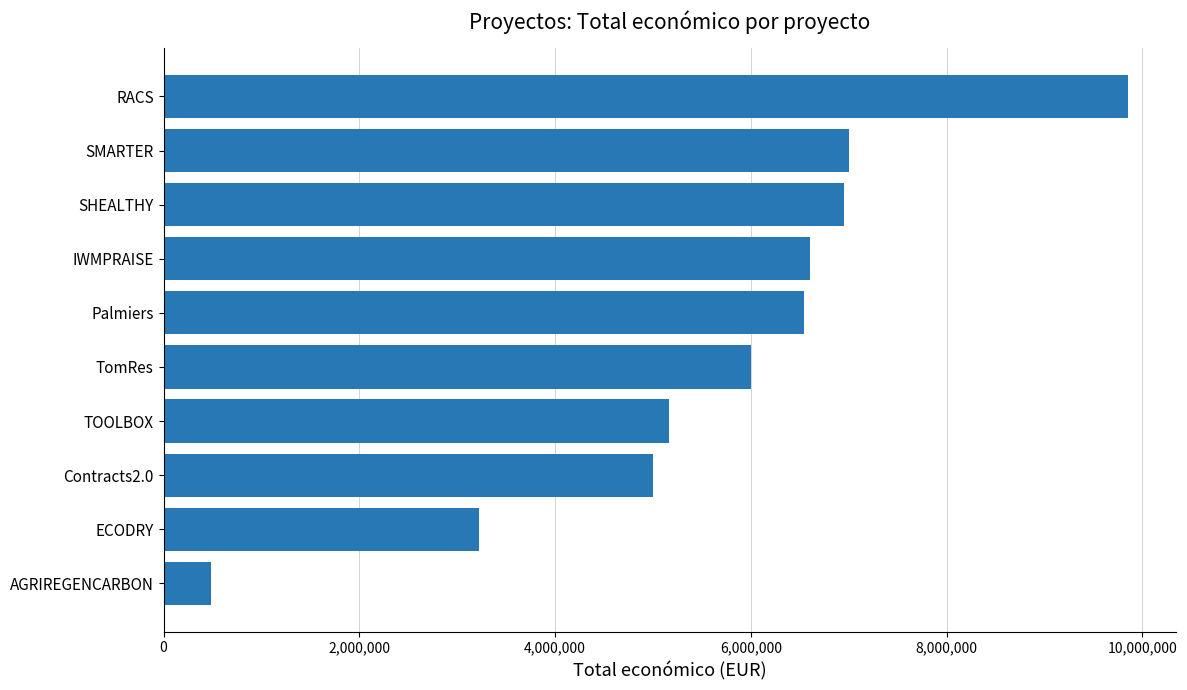

What is the sum of the values at ECODRY and SHEALTHY?

10179366